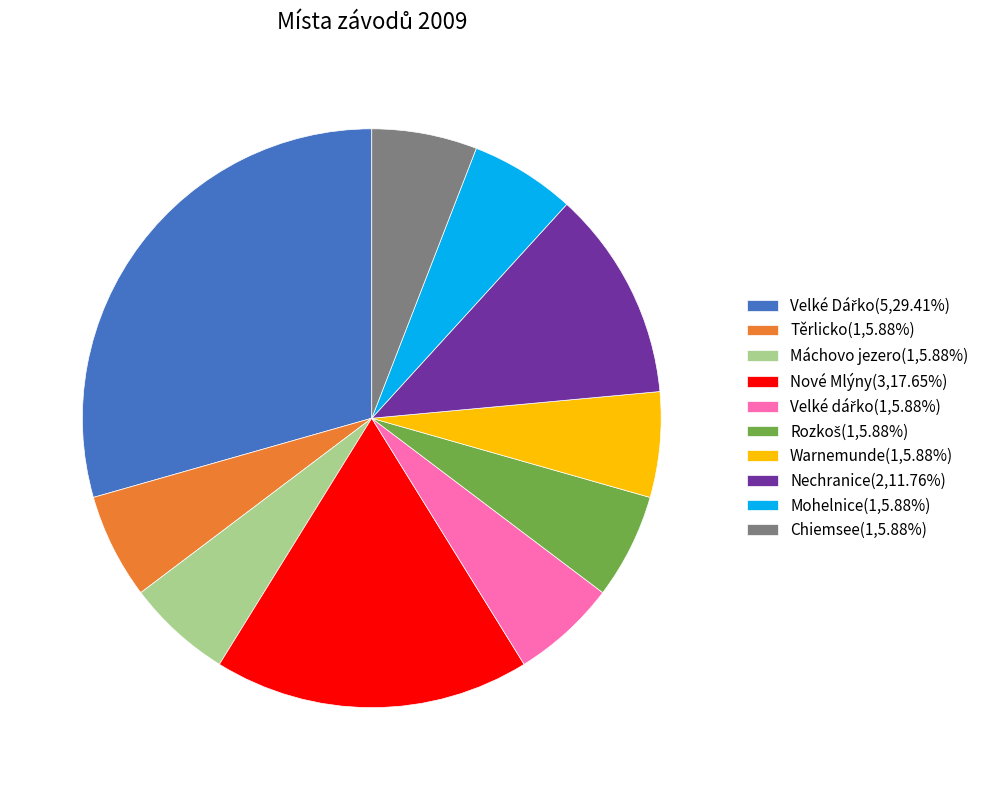

Do Nechranice and Máchovo jezero together represent more than half of the pie?

No